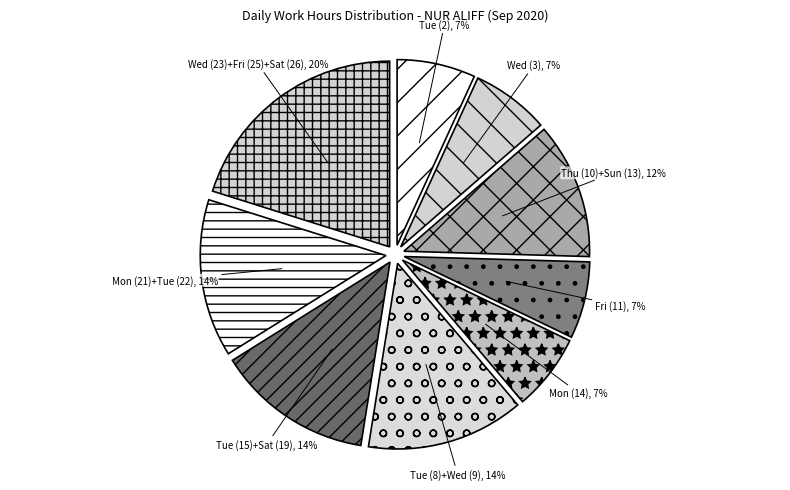

What percentage is the Mon (14) slice, to the nearest percent?

7%